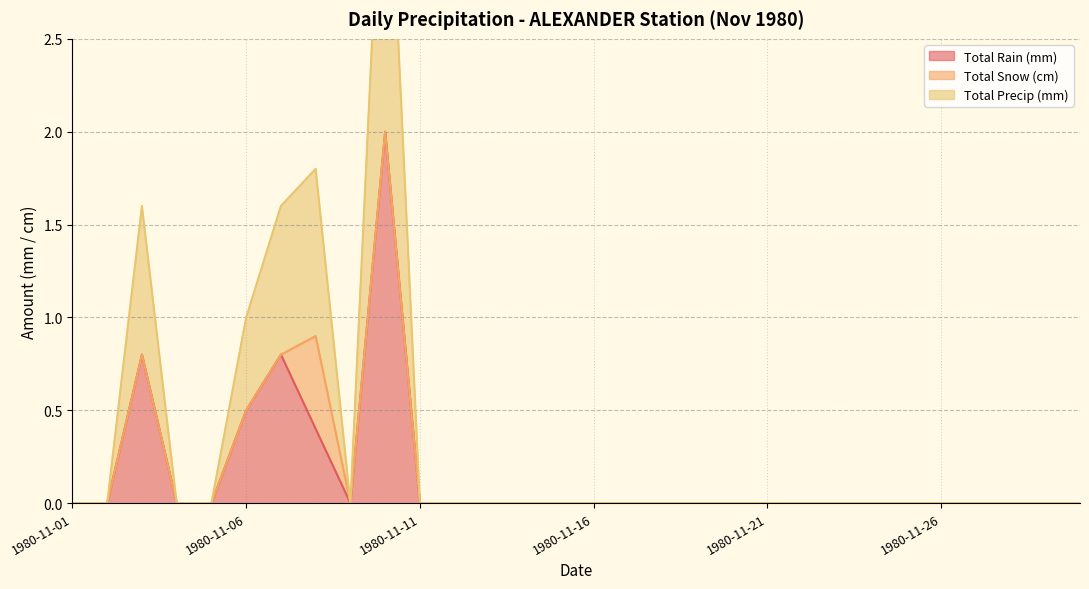

True or false: Total Rain (mm) has a value of 2.8 at 1980-11-10.

False